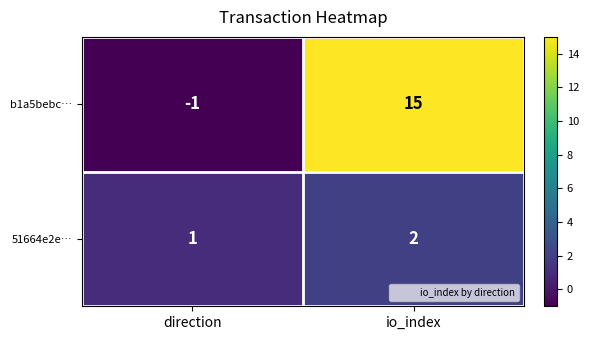

At which category is the sum across all series the highest?

io_index